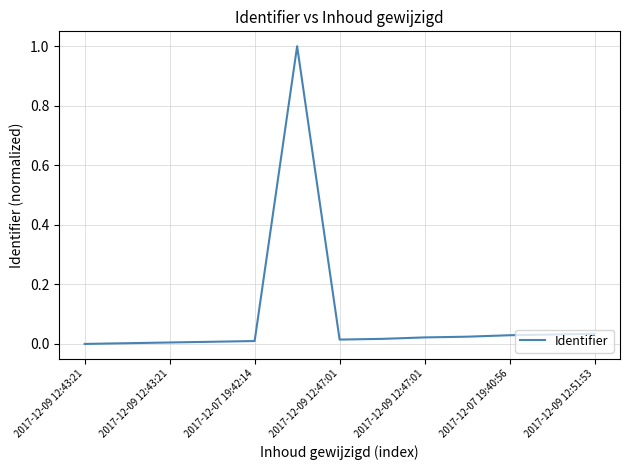

How many lines are shown in the chart?

1